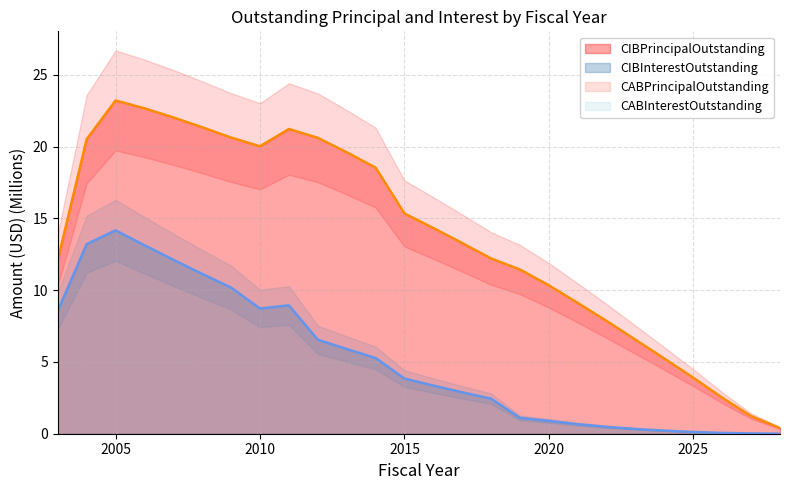

At how many categories does at least one series exceed 12?

16